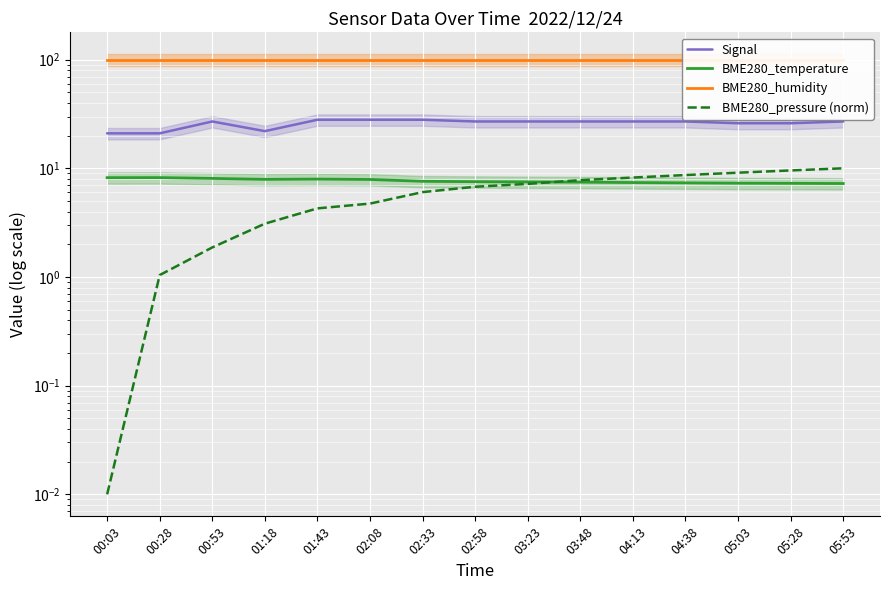

Reading left to right, extract all data points from this chart.

Signal: 21.0	21.0	27.0	22.0	28.0	28.0	28.0	27.0	27.0	27.0	27.0	27.0	26.0	26.0	27.0
BME280_temperature: 8.2	8.2	8.1	7.9	8.0	7.9	7.6	7.5	7.5	7.5	7.4	7.3	7.3	7.3	7.2
BME280_humidity: 100.0	100.0	100.0	100.0	100.0	100.0	100.0	100.0	100.0	100.0	100.0	100.0	100.0	100.0	100.0
BME280_pressure (norm): 0.0	1.0	1.9	3.1	4.3	4.7	6.0	6.8	7.2	7.8	8.2	8.7	9.1	9.6	10.0